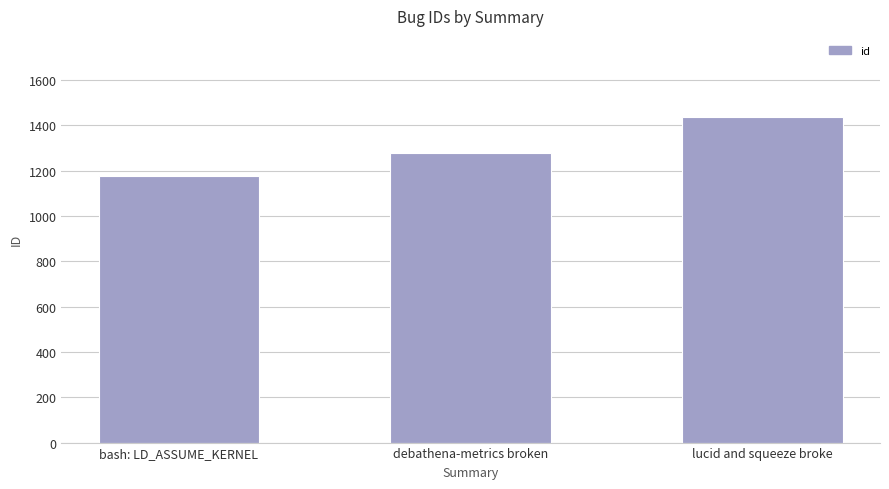

At which category does the chart reach its peak across all series?

lucid and squeeze broke